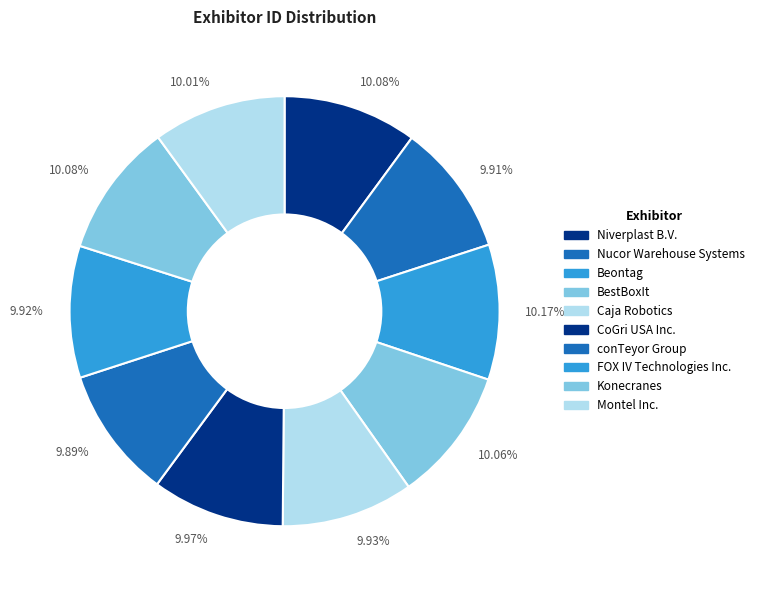

How many segments does this pie chart have?

10